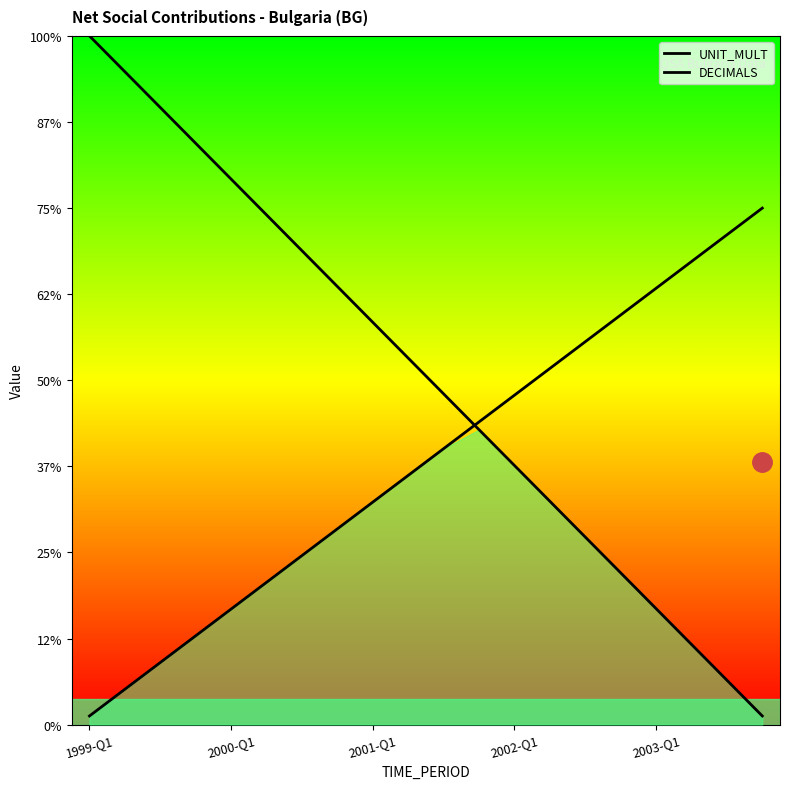

Reading left to right, transcribe all the data shown in this chart.

UNIT_MULT: 8.0	7.6	7.2	6.8	6.3	5.9	5.5	5.1	4.7	4.3	3.8	3.4	3.0	2.6	2.2	1.8	1.3	0.9	0.5	0.1
DECIMALS: 0.1	0.4	0.7	1.0	1.3	1.7	2.0	2.3	2.6	2.9	3.2	3.5	3.8	4.1	4.4	4.8	5.1	5.4	5.7	6.0